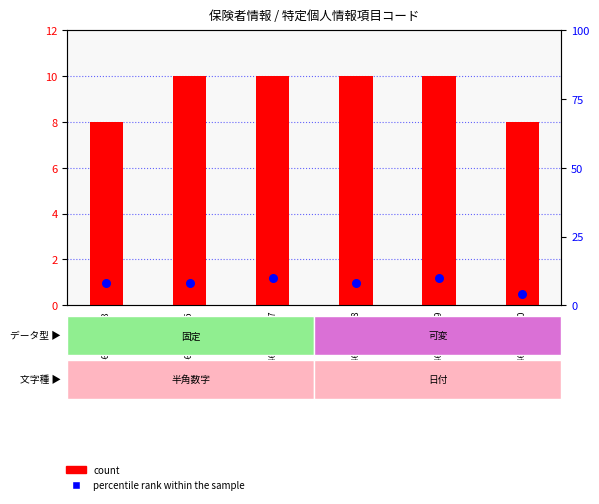

Is the value of count at TK00004600000033 greater than the value of percentile rank within the sample at TK00004600000039?

No